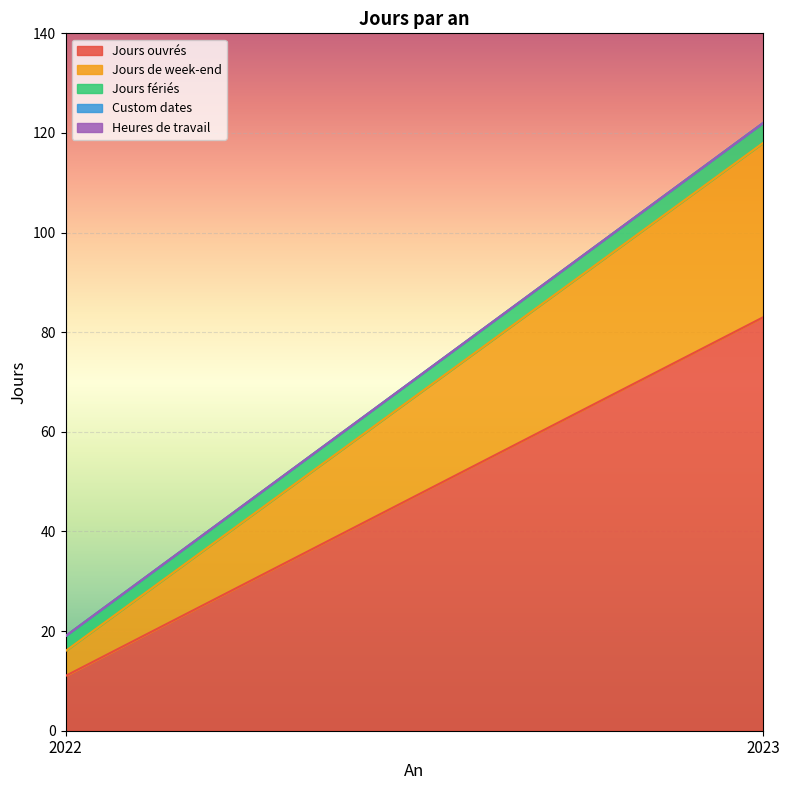

How many categories are shown in the chart?

2